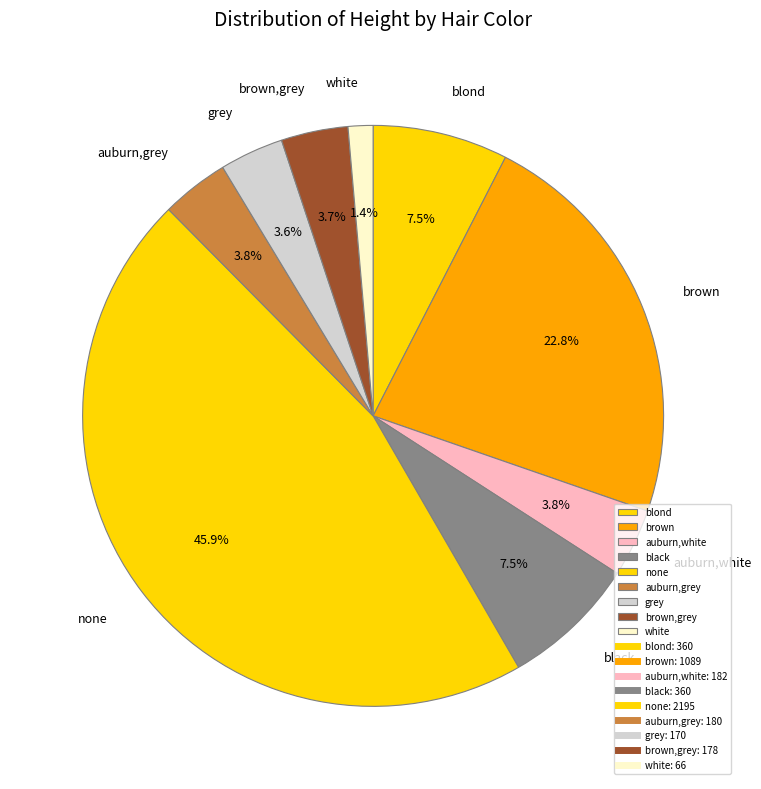

What percentage is the none slice, to the nearest percent?

46%